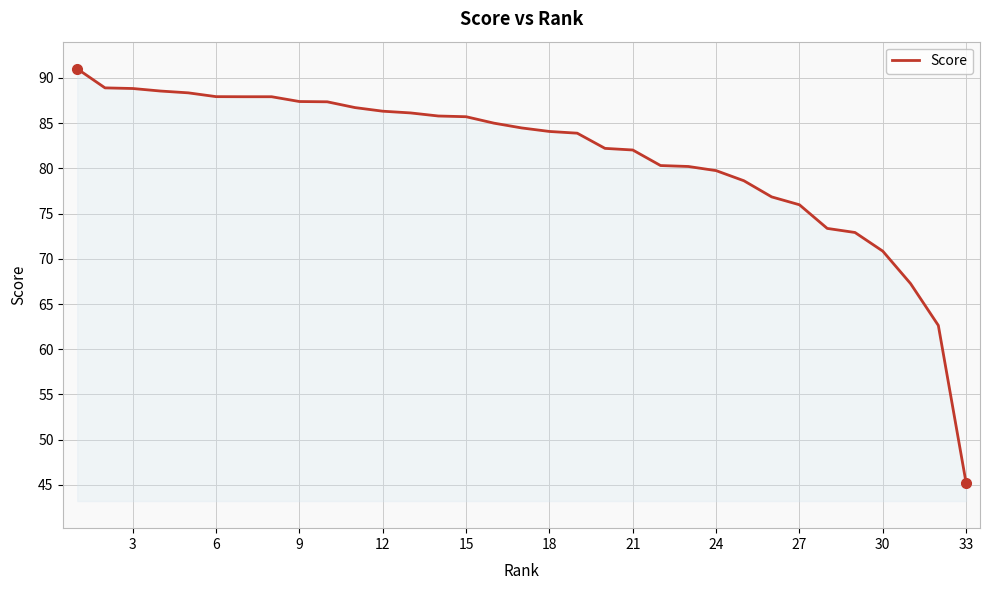

What is the difference between the maximum and minimum values?

45.8